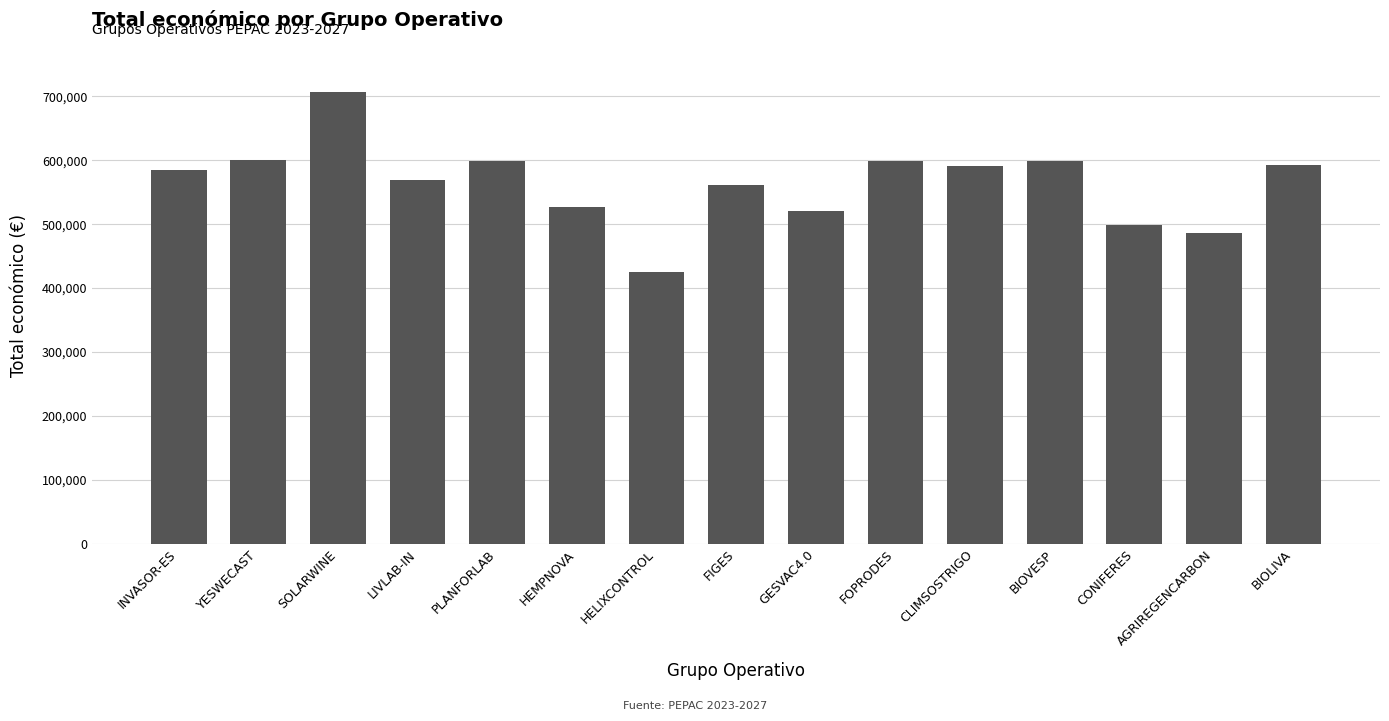

What is the difference between the maximum and minimum values?

281977